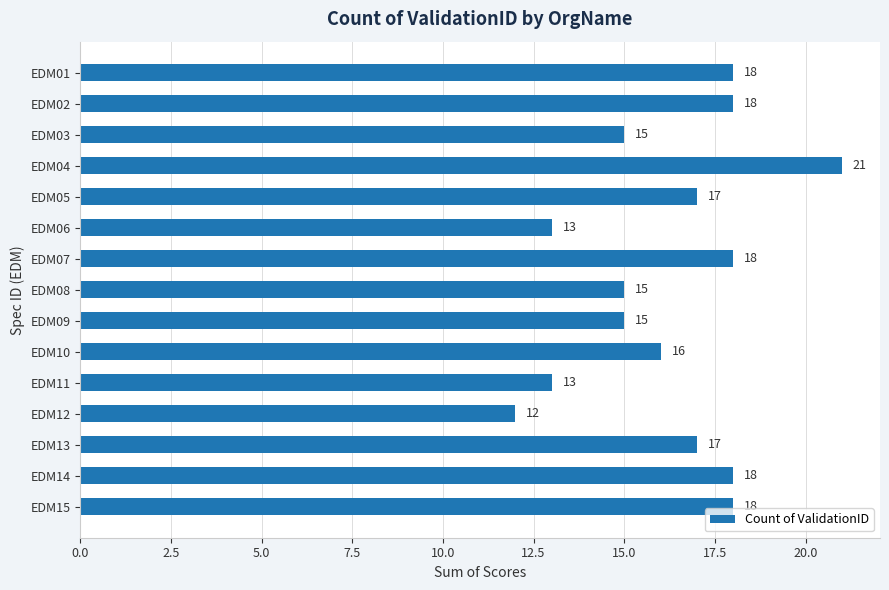

At which category does the chart reach its peak across all series?

EDM04